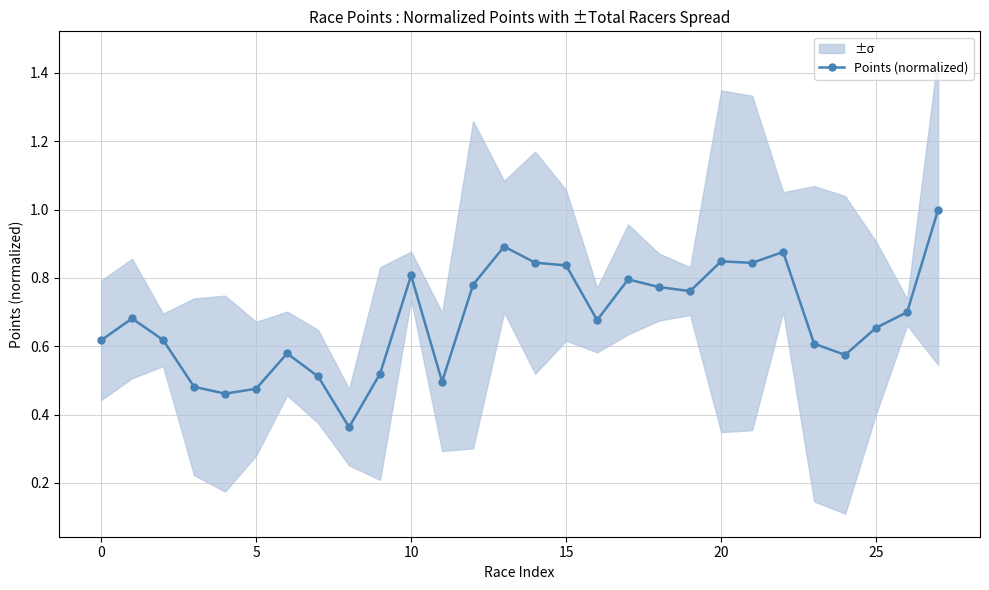

True or false: Points (normalized) has more than 2 points higher than both neighbors.

True